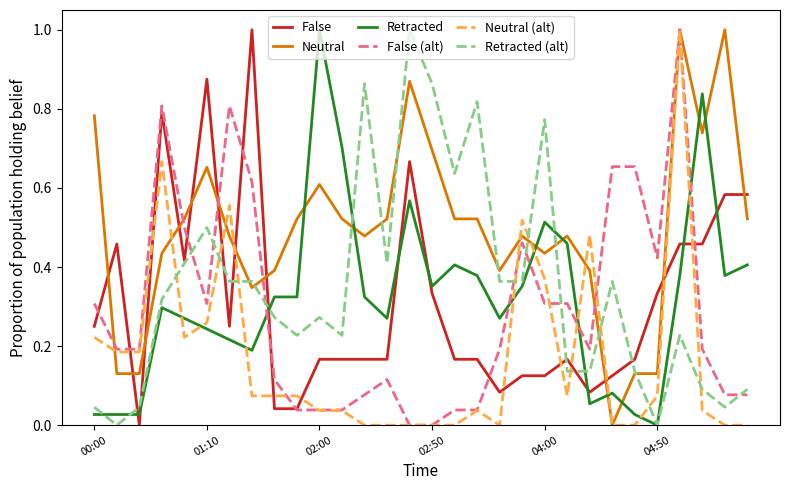

True or false: Neutral and Retracted cross at least once.

True